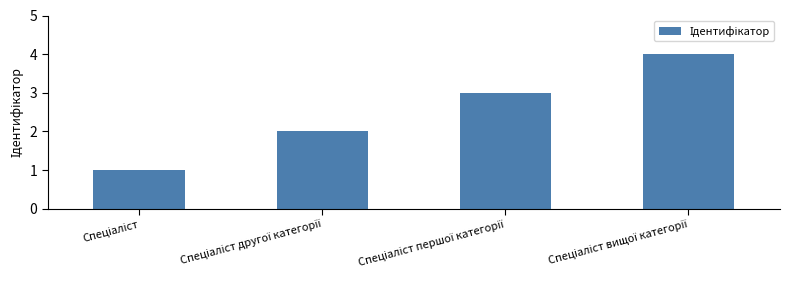

Reading left to right, list all the values displayed in this chart.

1	2	3	4